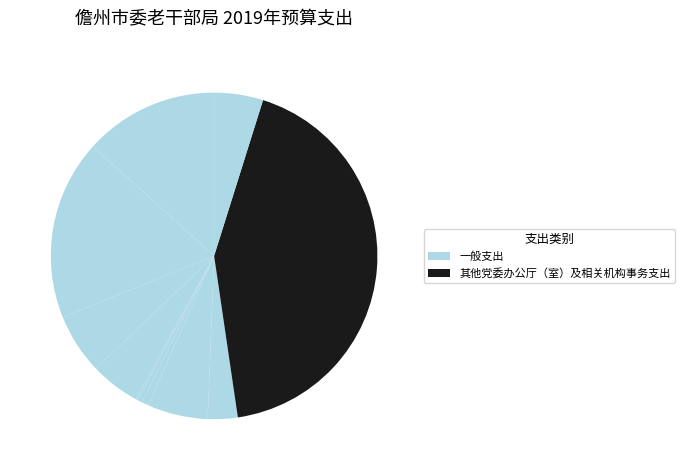

Rank the categories by value from lowest to highest.

其他优抚支出, 行政单位医疗, 事业单位医疗, 住房公积金, 其他群众团体事务支出, 机关事业单位基本养老保险缴费支出, 公务员医疗补助, 归口管理的行政单位离退休, 行政运行, 事业运行（政府办公厅）, 其他党委办公厅（室）及相关机构事务支出